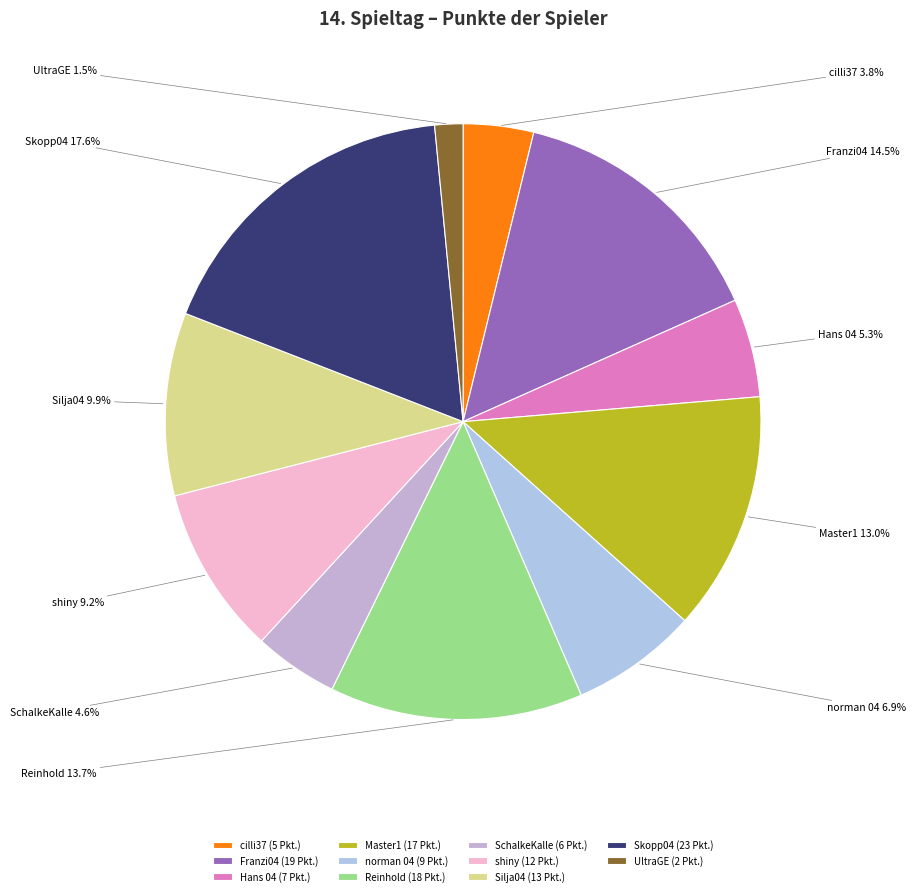

What is the ratio of the value at Reinhold to the value at shiny?

1.5